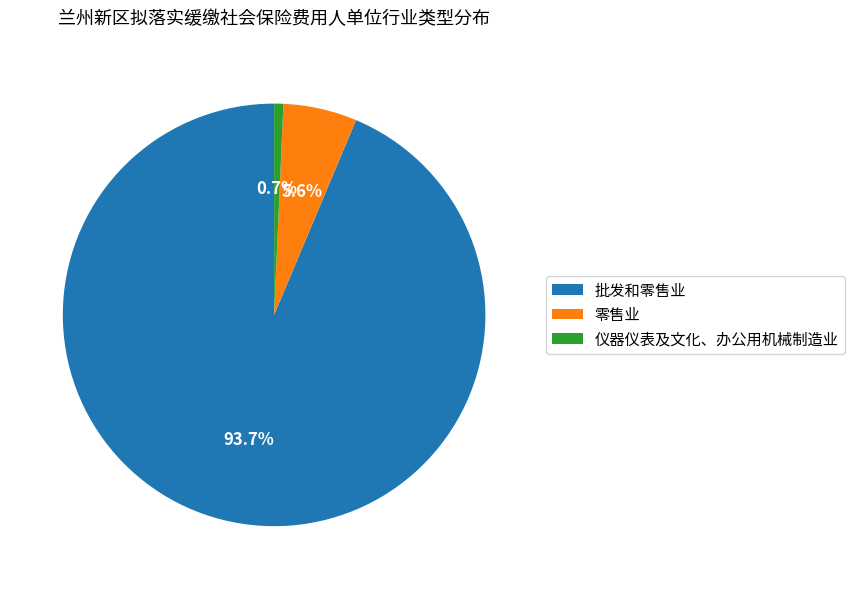

To the nearest percent, what portion does 批发和零售业 represent?

94%